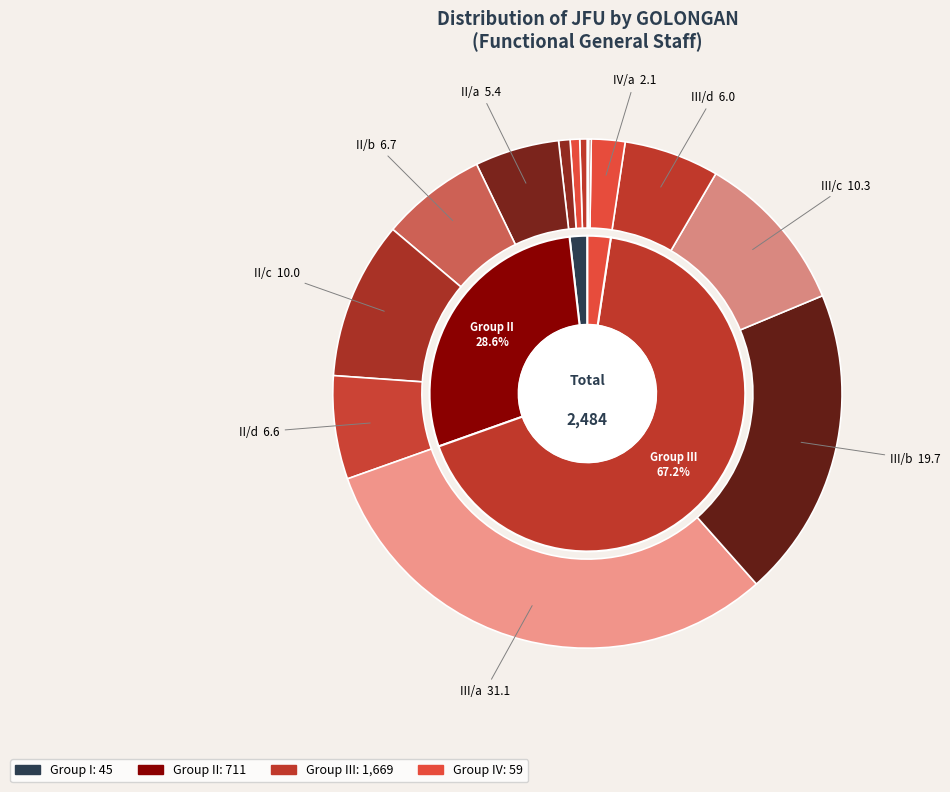

Combined, do III/a and I/a account for over 50%?

No